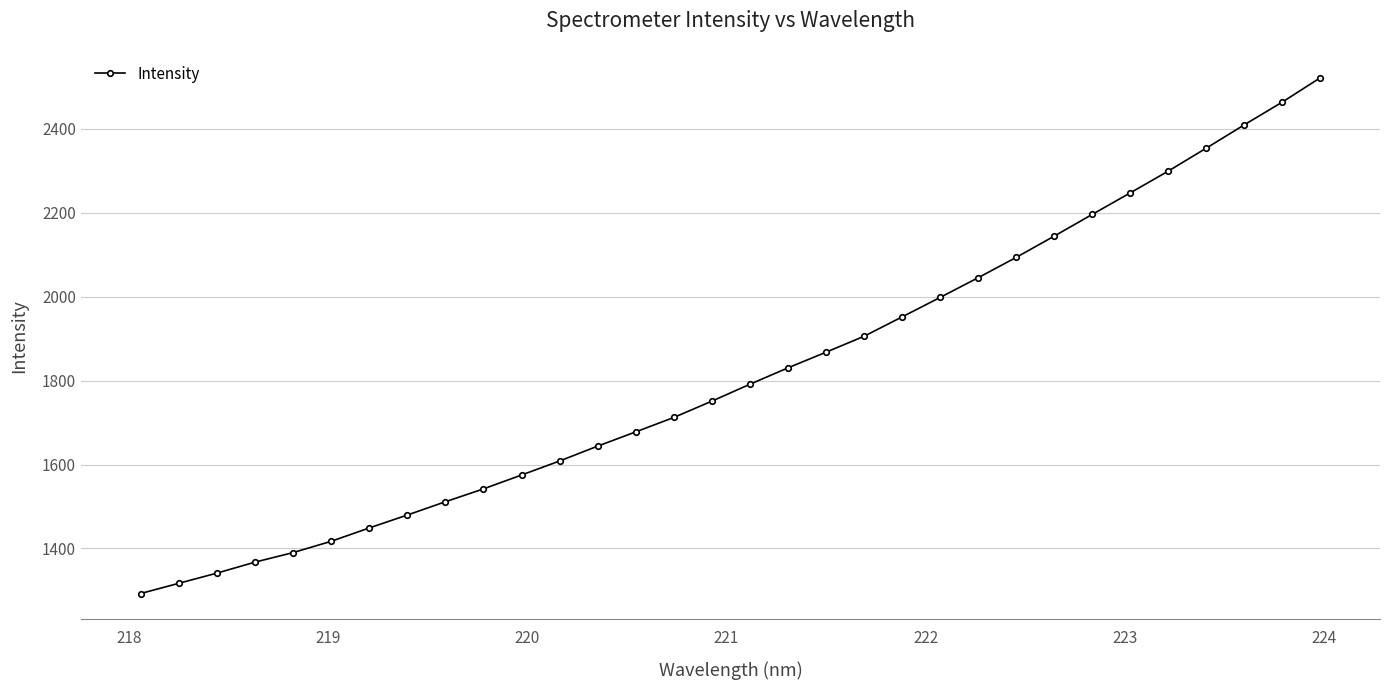

What is the sum of all values?

58198.4